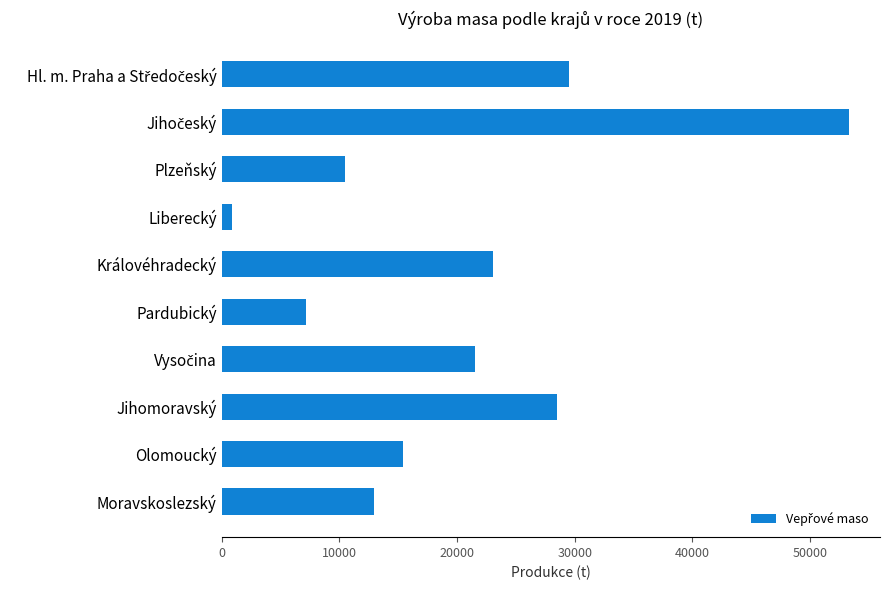

Is it true that the value at Plzeňský is 15303.5?

False